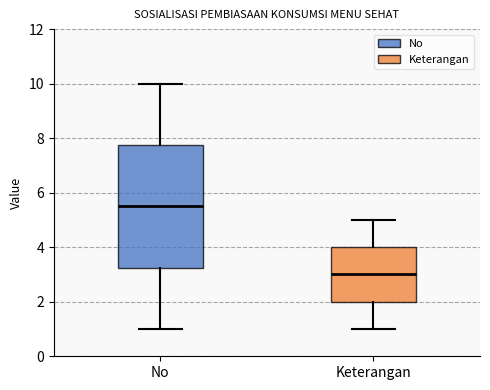

Where is the lower edge of the box for Keterangan on the y-axis? The values are not printed on the chart, so give them approximately, as read against the axis.

2.0